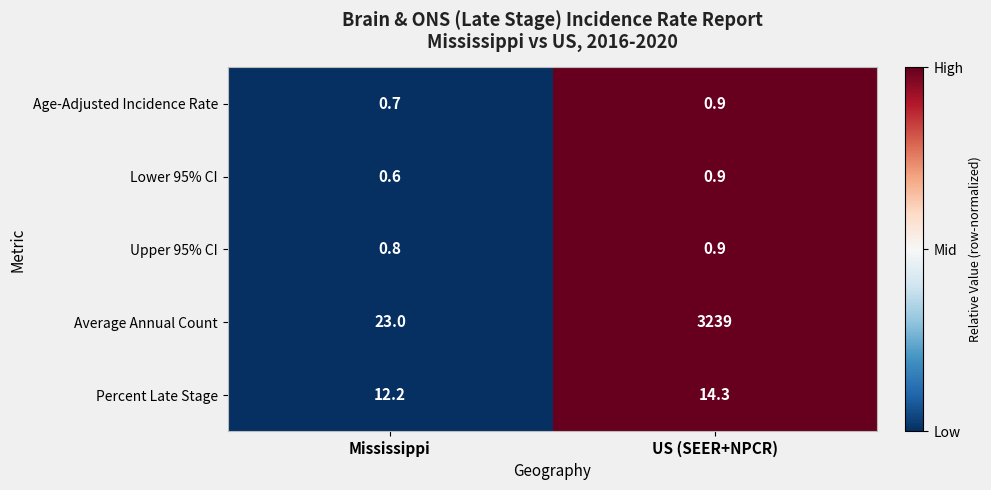

Which label corresponds to the largest value in the chart?

US (SEER+NPCR)